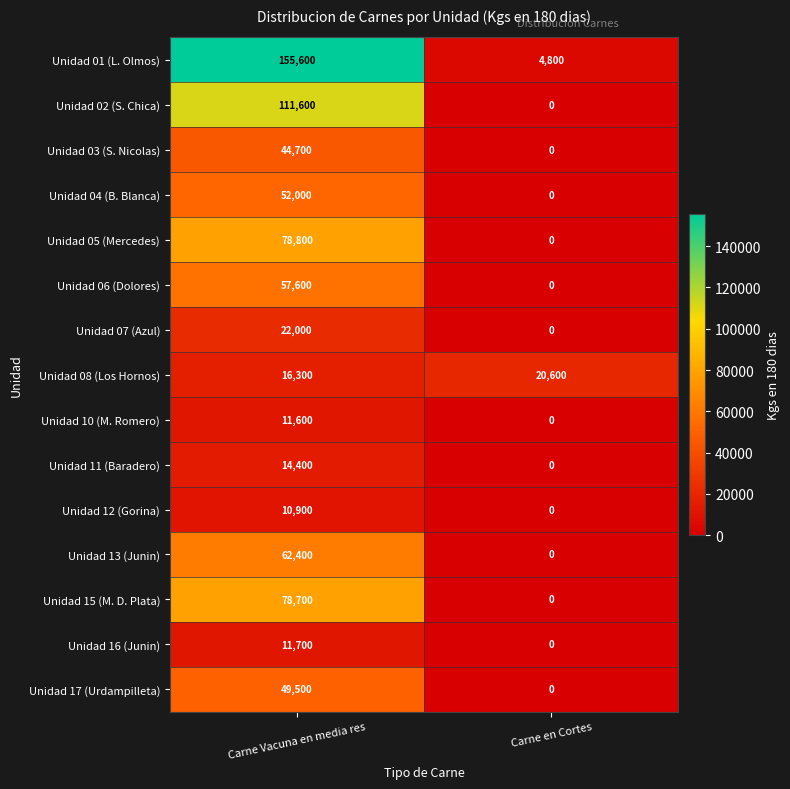

What is the difference between the maximum and minimum values in the Unidad 15 (M. D. Plata) series?

78700